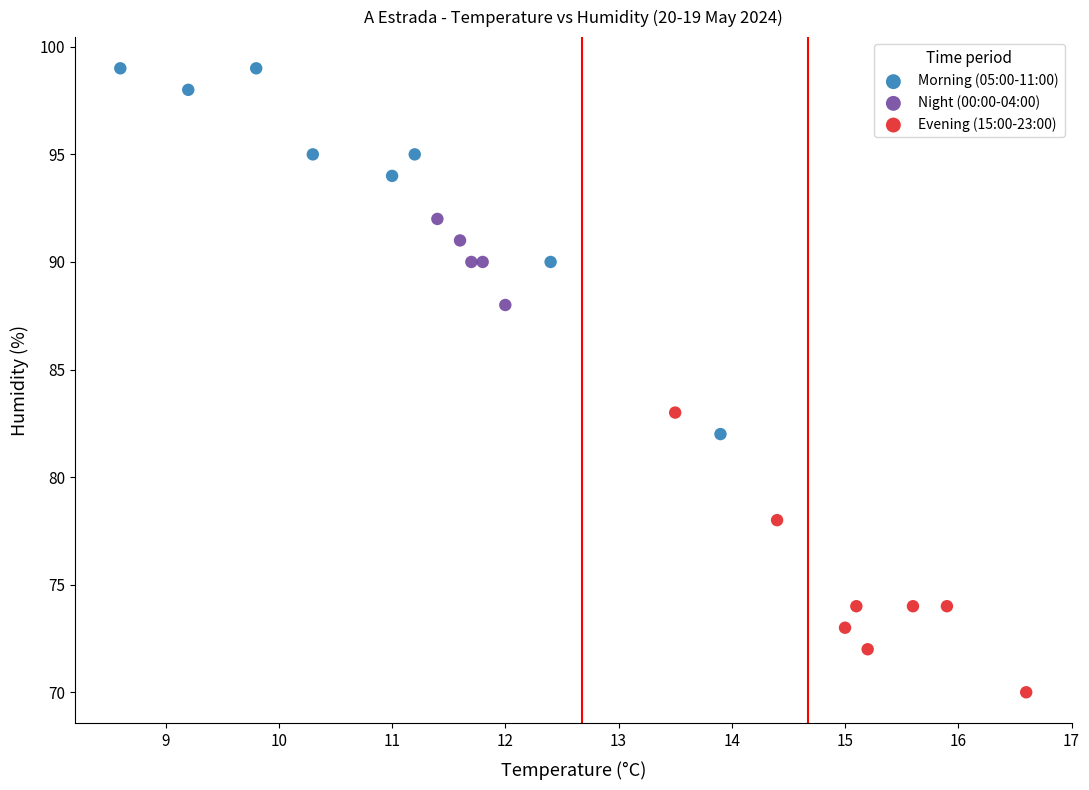

Which series has the widest spread of Y values?

Morning (05:00-11:00)